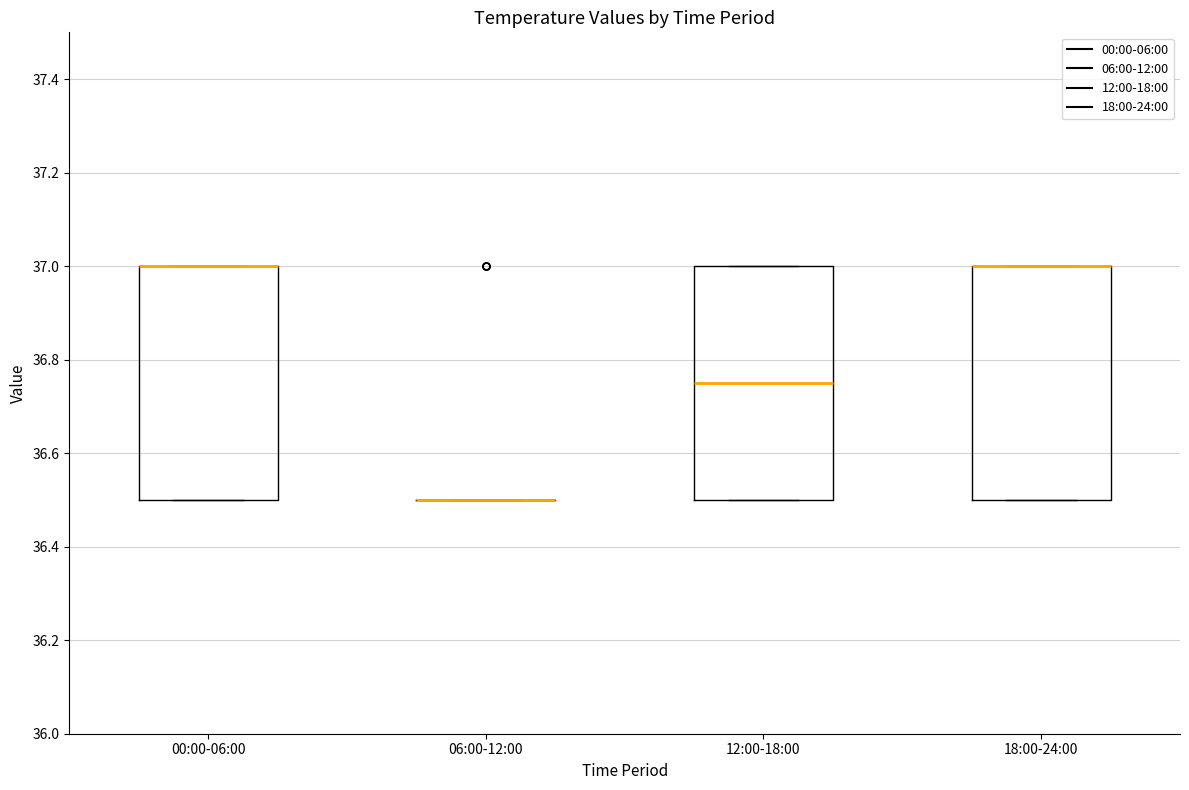

Reading left to right, transcribe this box plot: for each box, give where its median line is, the range the box spans, and where its two whiskers end, as read against the y-axis. The values are not printed on the chart, so give them approximately, as read against the axis.

00:00-06:00: median 37.00 (drawn on the box's upper edge), box 36.50 to 37.00, whiskers 36.50 to 37.00
06:00-12:00: box collapsed to a line at 36.50, whiskers 36.50 to 36.50
12:00-18:00: median 36.76, box 36.50 to 37.00, whiskers 36.50 to 37.00
18:00-24:00: median 37.00 (drawn on the box's upper edge), box 36.50 to 37.00, whiskers 36.50 to 37.00